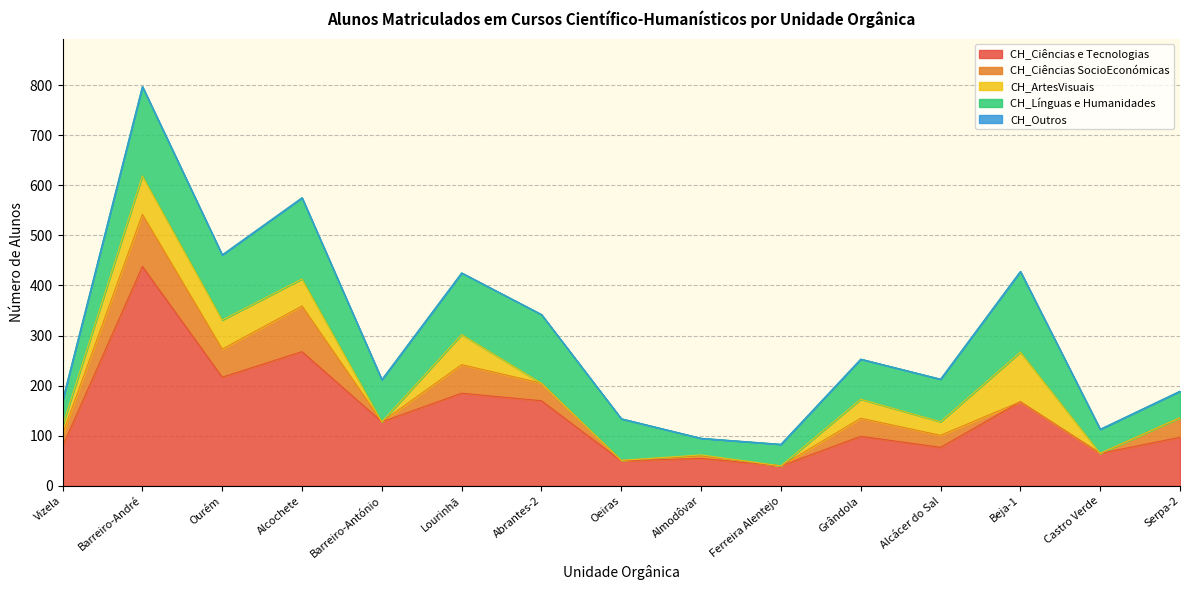

Reading left to right, transcribe all the data shown in this chart.

CH_Ciências e Tecnologias: 79	438	217	268	128	185	170	50	55	40	99	77	168	65	97
CH_Ciências SocioEconómicas: 24	104	56	91	0	57	35	1	5	0	36	24	0	0	39
CH_ArtesVisuais: 17	77	58	54	0	60	0	0	2	0	38	27	99	0	0
CH_Línguas e Humanidades: 50	178	130	162	84	123	137	83	33	43	80	85	161	48	53
CH_Outros: 0	0	0	0	0	0	0	0	0	0	0	0	0	0	0